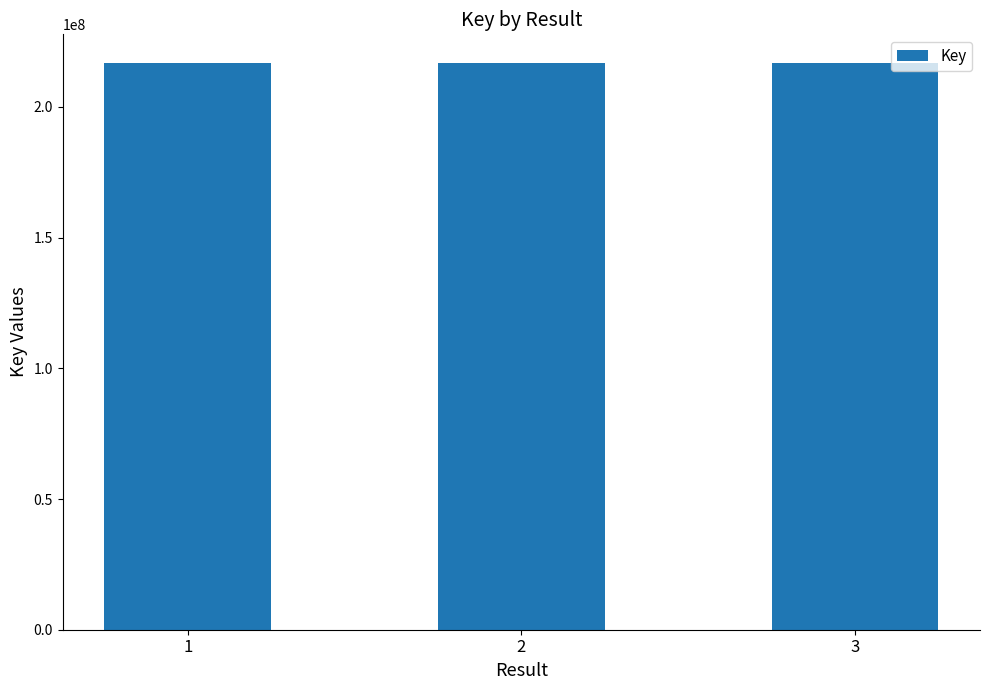

How many data points are less than 216885681?

1